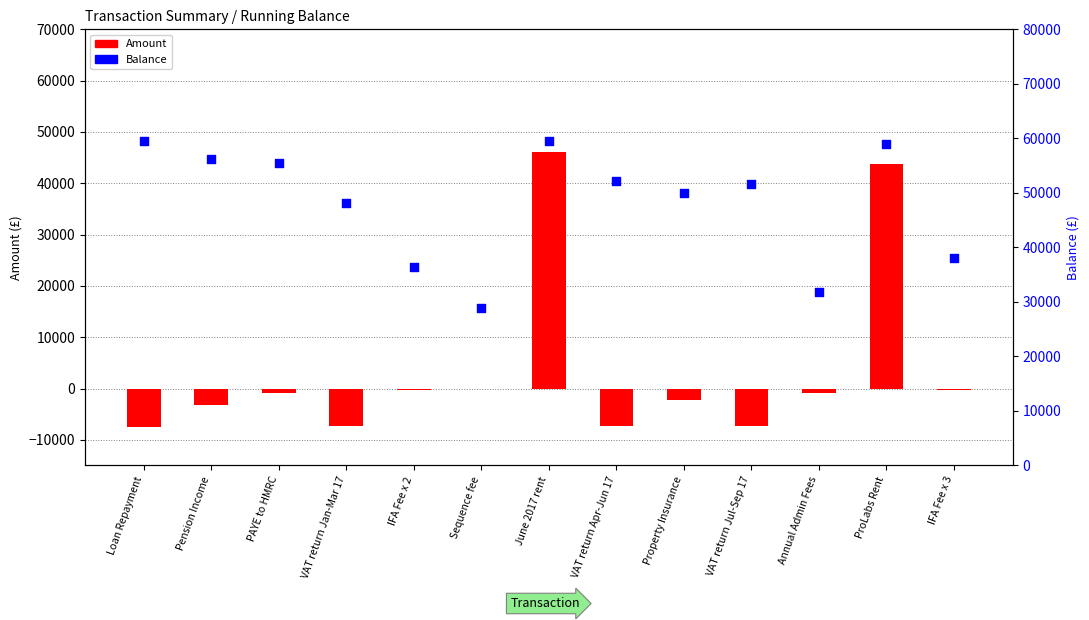

At which category is the sum across all series the highest?

June 2017 rent